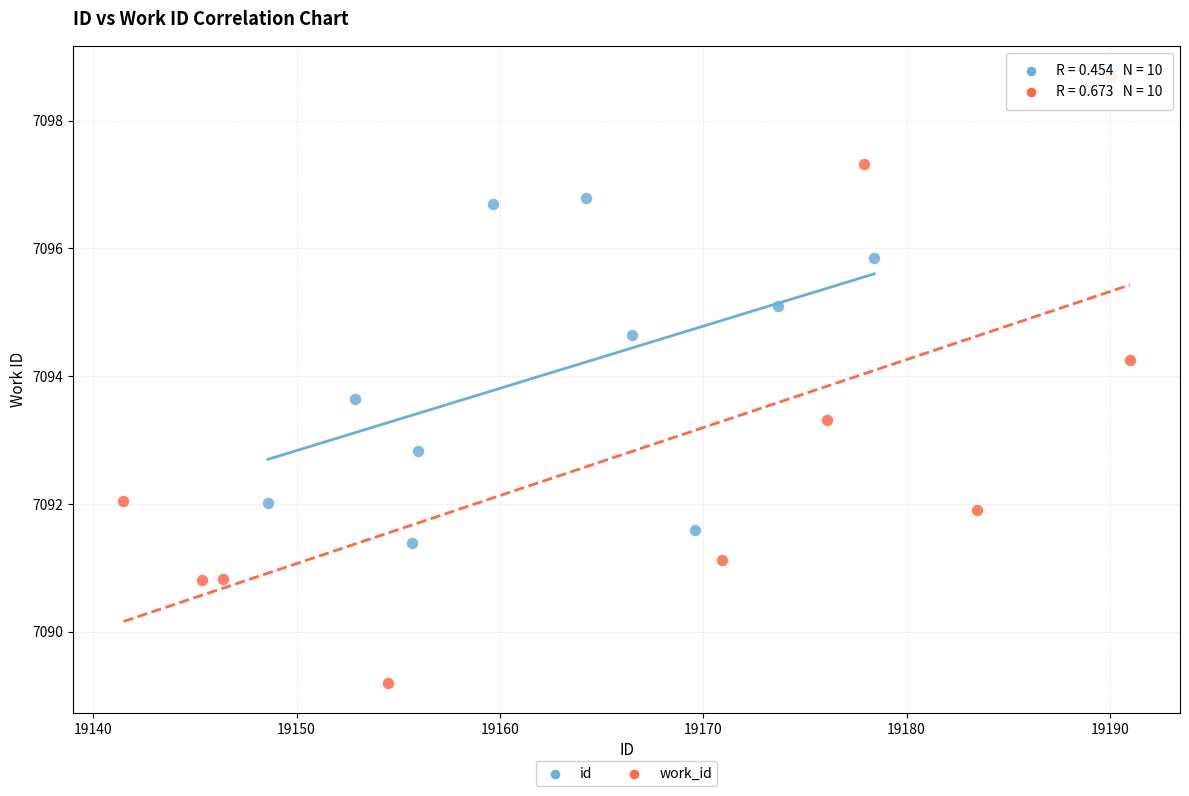

Which series reaches the maximum Y coordinate?

work_id